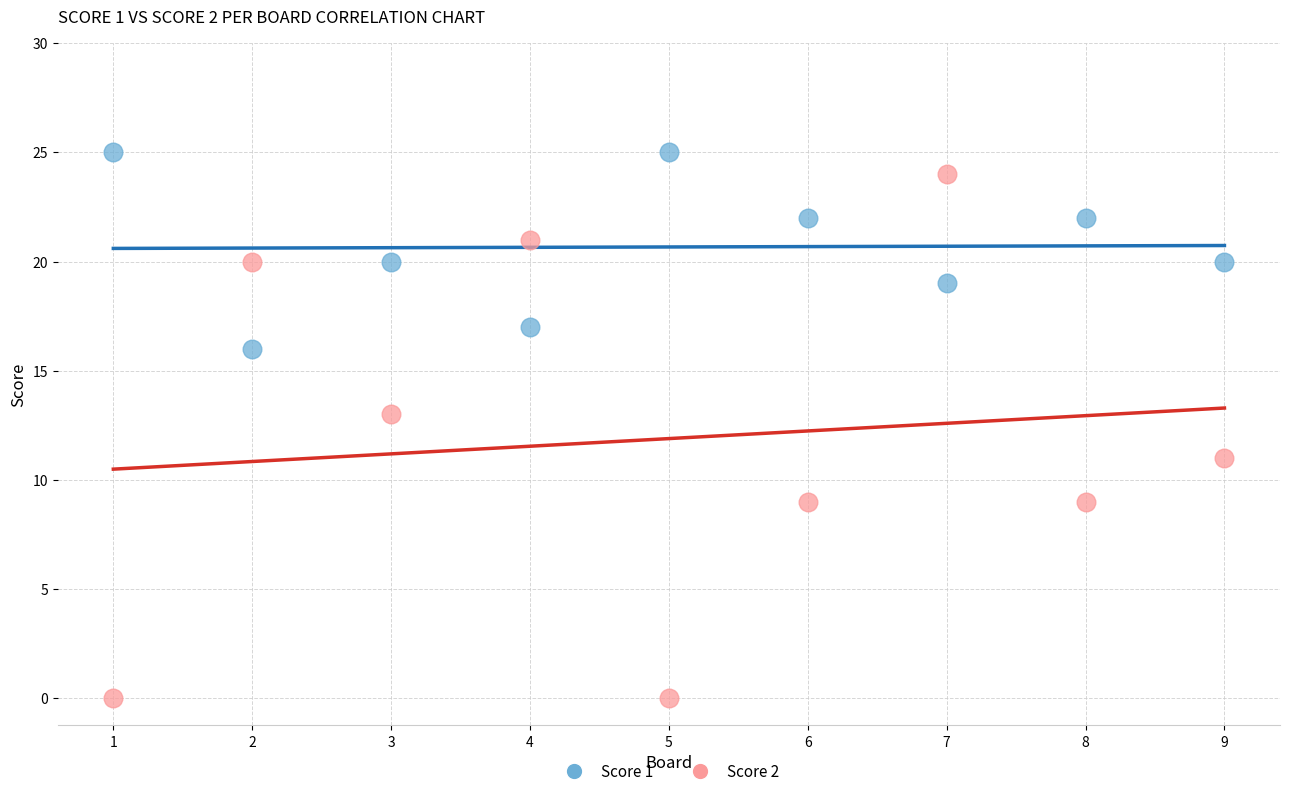

Across all data points, what is the range of X values (max minus min)?

8